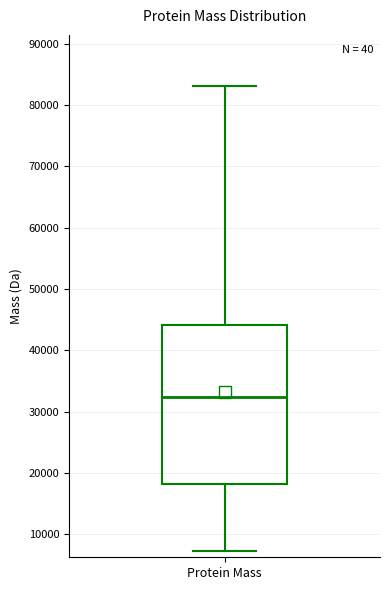

Where does the upper whisker of the box for Protein Mass end on the y-axis? The values are not printed on the chart, so give them approximately, as read against the axis.

83000